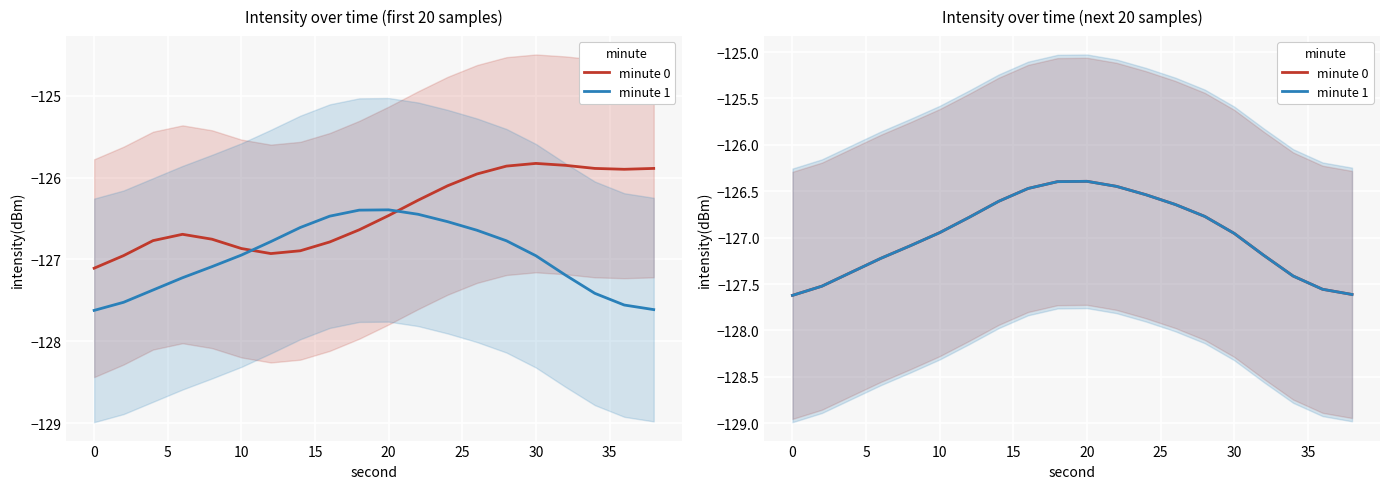

How many interior local peaks does the minute 1 series have?

1